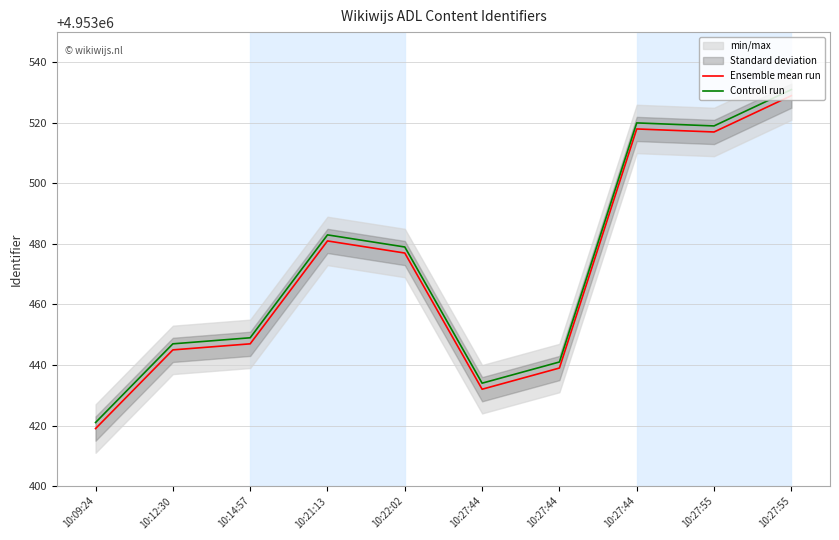

What is the label of the 6th point from the left?

10:27:44